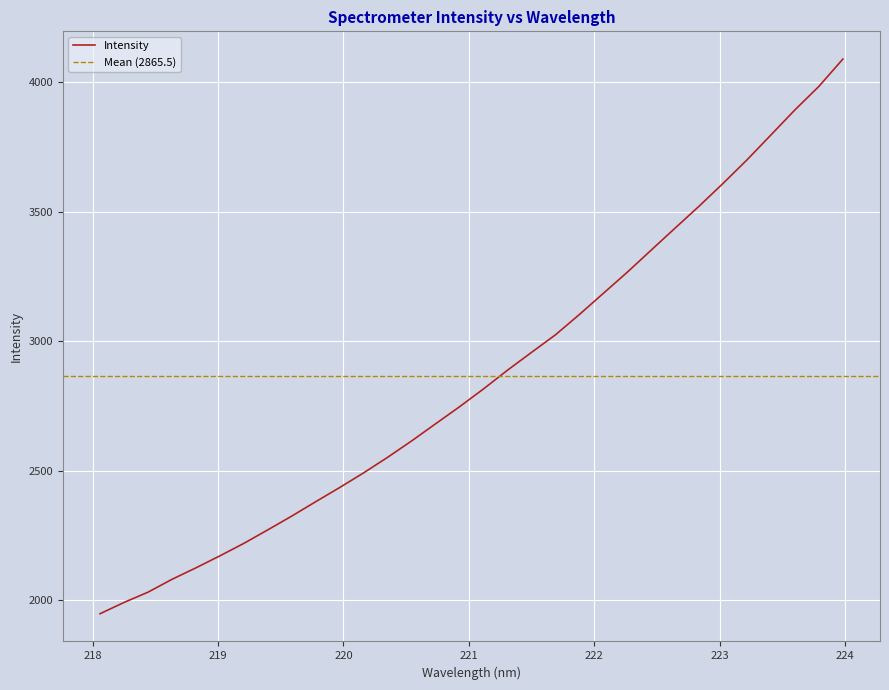

What position from the left is 219.589?

9